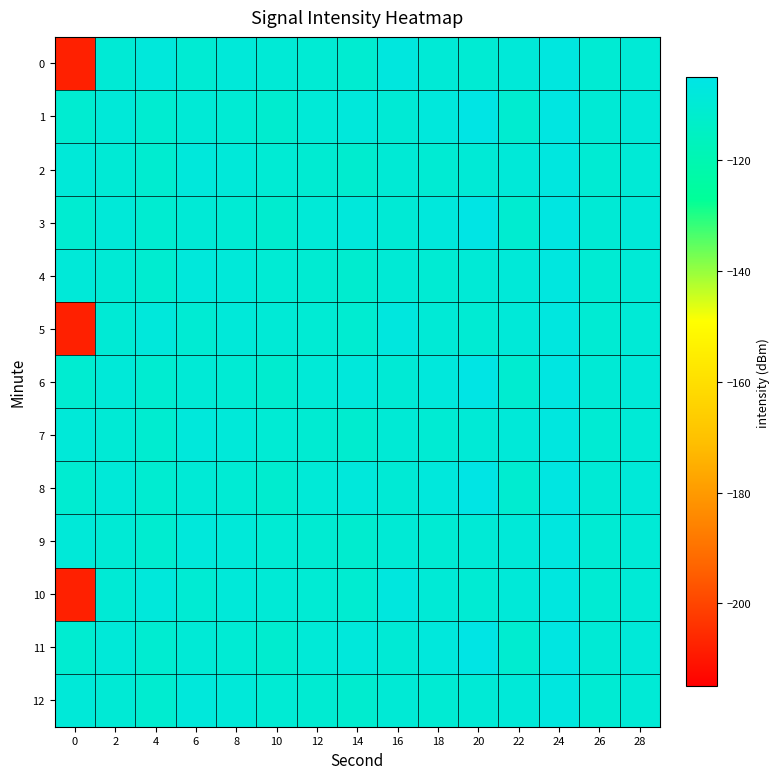

Reading left to right, extract all data points from this chart.

0: 0=-207.8	2=-109.8	4=-108.0	6=-110.3	8=-108.6	10=-109.4	12=-110.0	14=-110.8	16=-107.2	18=-109.3	20=-110.2	22=-108.7	24=-106.9	26=-110.3	28=-109.3
1: 0=-110.8	2=-108.7	4=-110.8	6=-109.4	8=-110.1	10=-111.3	12=-109.2	14=-108.1	16=-109.8	18=-107.7	20=-105.4	22=-111.2	24=-106.2	26=-109.6	28=-109.0
2: 0=-109.1	2=-109.9	4=-111.1	6=-108.1	8=-108.5	10=-110.0	12=-110.5	14=-111.6	16=-109.9	18=-110.2	20=-109.3	22=-108.7	24=-106.9	26=-110.3	28=-109.3
3: 0=-110.8	2=-108.7	4=-110.8	6=-109.4	8=-110.1	10=-111.3	12=-109.2	14=-108.1	16=-109.8	18=-107.7	20=-105.4	22=-111.2	24=-106.2	26=-109.6	28=-109.0
4: 0=-109.1	2=-109.9	4=-111.1	6=-108.1	8=-108.5	10=-110.0	12=-110.5	14=-111.6	16=-109.9	18=-110.2	20=-109.3	22=-108.7	24=-106.9	26=-110.3	28=-109.3
5: 0=-207.8	2=-109.8	4=-108.0	6=-110.3	8=-108.6	10=-109.4	12=-110.0	14=-110.8	16=-107.2	18=-109.3	20=-110.2	22=-108.7	24=-106.9	26=-110.3	28=-109.3
6: 0=-110.8	2=-108.7	4=-110.8	6=-109.4	8=-110.1	10=-111.3	12=-109.2	14=-108.1	16=-109.8	18=-107.7	20=-105.4	22=-111.2	24=-106.2	26=-109.6	28=-109.0
7: 0=-109.1	2=-109.9	4=-111.1	6=-108.1	8=-108.5	10=-110.0	12=-110.5	14=-111.6	16=-109.9	18=-110.2	20=-109.3	22=-108.7	24=-106.9	26=-110.3	28=-109.3
8: 0=-110.8	2=-108.7	4=-110.8	6=-109.4	8=-110.1	10=-111.3	12=-109.2	14=-108.1	16=-109.8	18=-107.7	20=-105.4	22=-111.2	24=-106.2	26=-109.6	28=-109.0
9: 0=-109.1	2=-109.9	4=-111.1	6=-108.1	8=-108.5	10=-110.0	12=-110.5	14=-111.6	16=-109.9	18=-110.2	20=-109.3	22=-108.7	24=-106.9	26=-110.3	28=-109.3
10: 0=-207.8	2=-109.8	4=-108.0	6=-110.3	8=-108.6	10=-109.4	12=-110.0	14=-110.8	16=-107.2	18=-109.3	20=-110.2	22=-108.7	24=-106.9	26=-110.3	28=-109.3
11: 0=-110.8	2=-108.7	4=-110.8	6=-109.4	8=-110.1	10=-111.3	12=-109.2	14=-108.1	16=-109.8	18=-107.7	20=-105.4	22=-111.2	24=-106.2	26=-109.6	28=-109.0
12: 0=-109.1	2=-109.9	4=-111.1	6=-108.1	8=-108.5	10=-110.0	12=-110.5	14=-111.6	16=-109.9	18=-110.2	20=-109.3	22=-108.7	24=-106.9	26=-110.3	28=-109.3